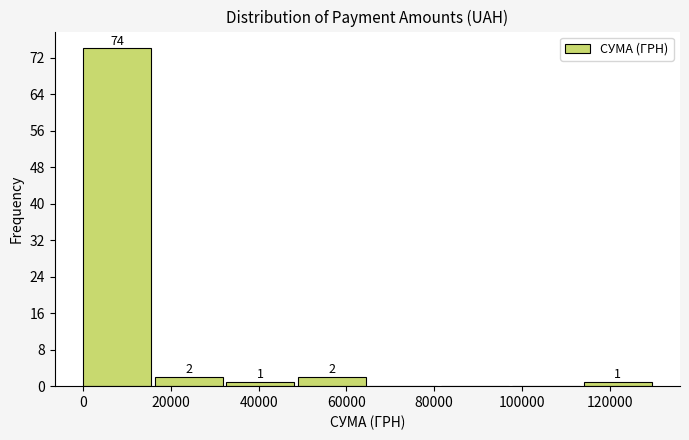

Over which range of the x-axis is the bar tallest?

0 to 16000